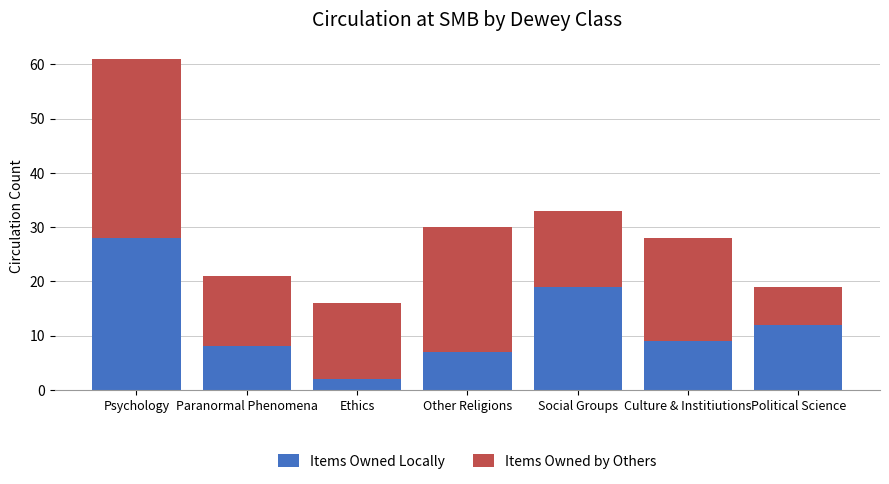

At which category is the sum across all series the highest?

Psychology